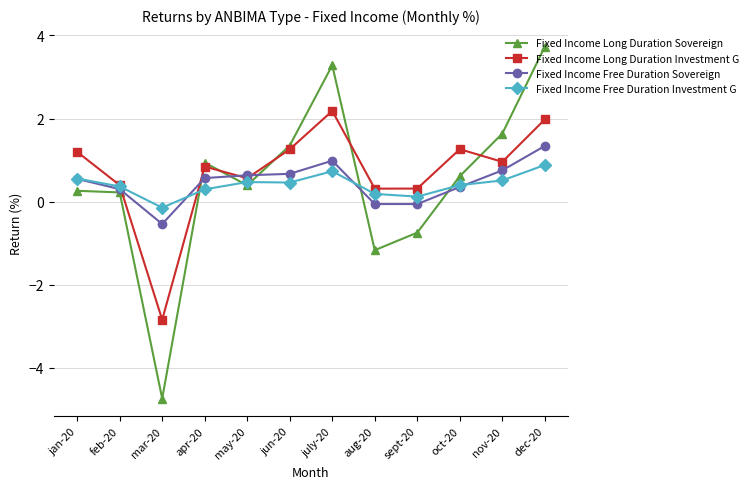

What is the approximate value of Fixed Income Free Duration Investment G at oct-20?

0.4